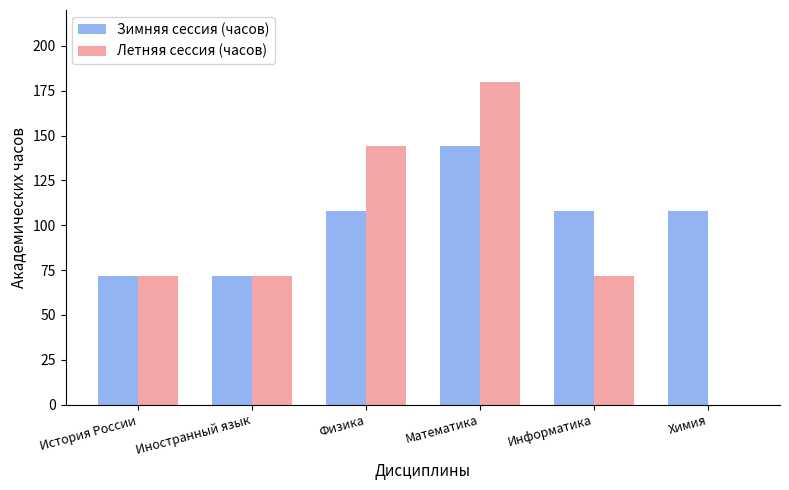

Between Математика and Информатика, which series saw the biggest shift?

Летняя сессия (часов)